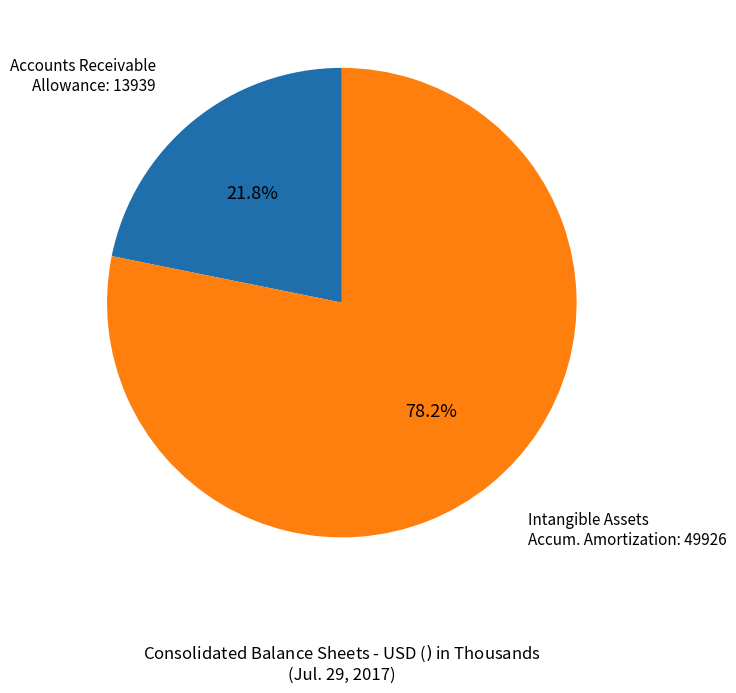

Which category has the smallest portion of the pie?

Accounts Receivable Allowance: 13939